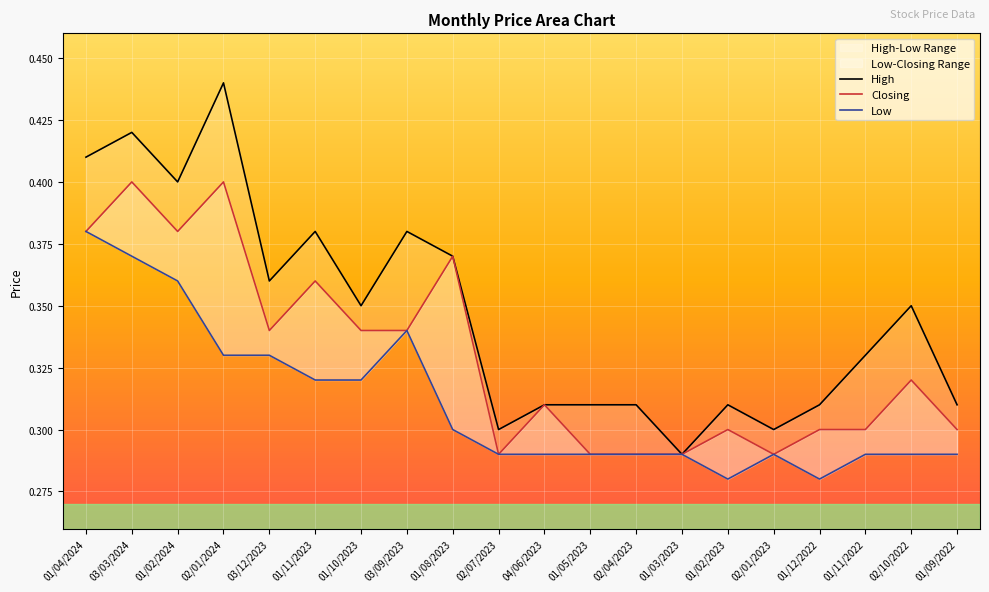

What is the label of the 2nd point from the left?

03/03/2024